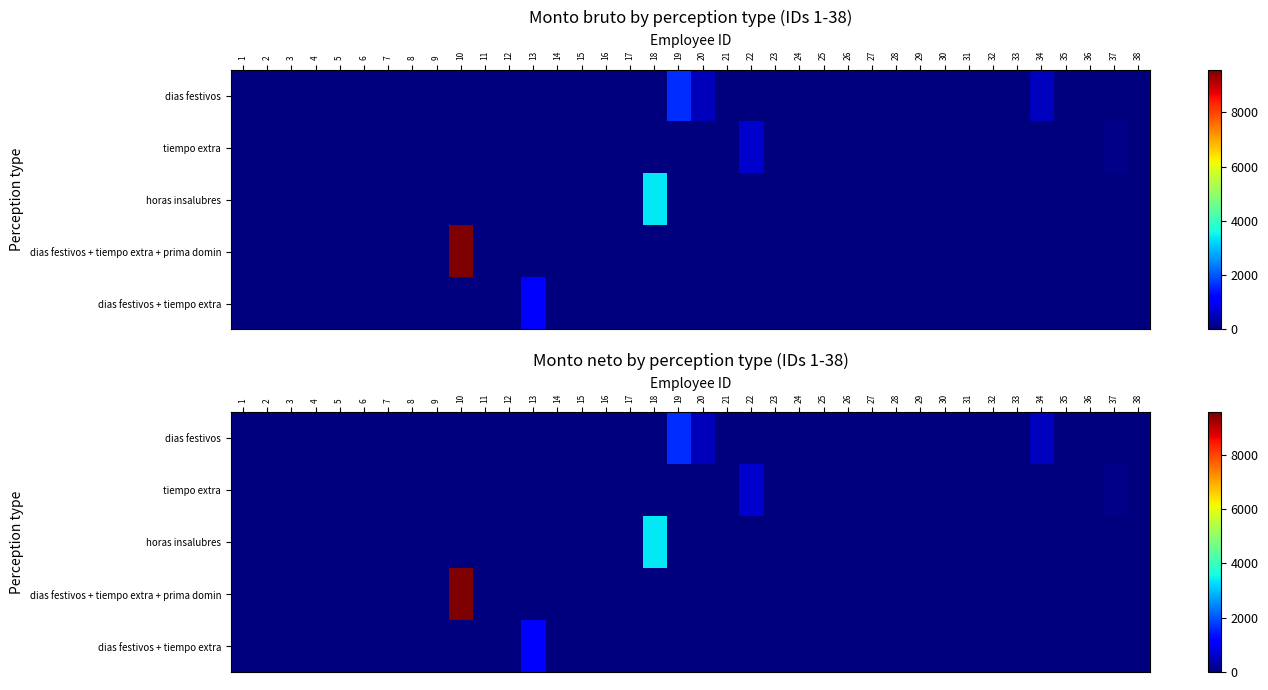

Which series changed the most between 4 and 22?

tiempo extra